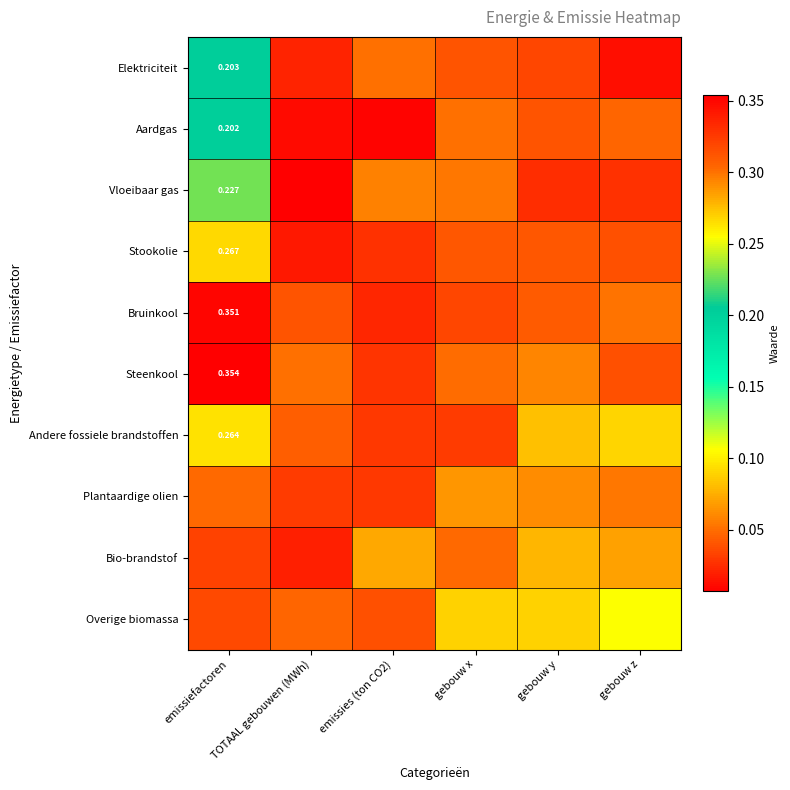

At which category is the sum across all series the highest?

emissiefactoren